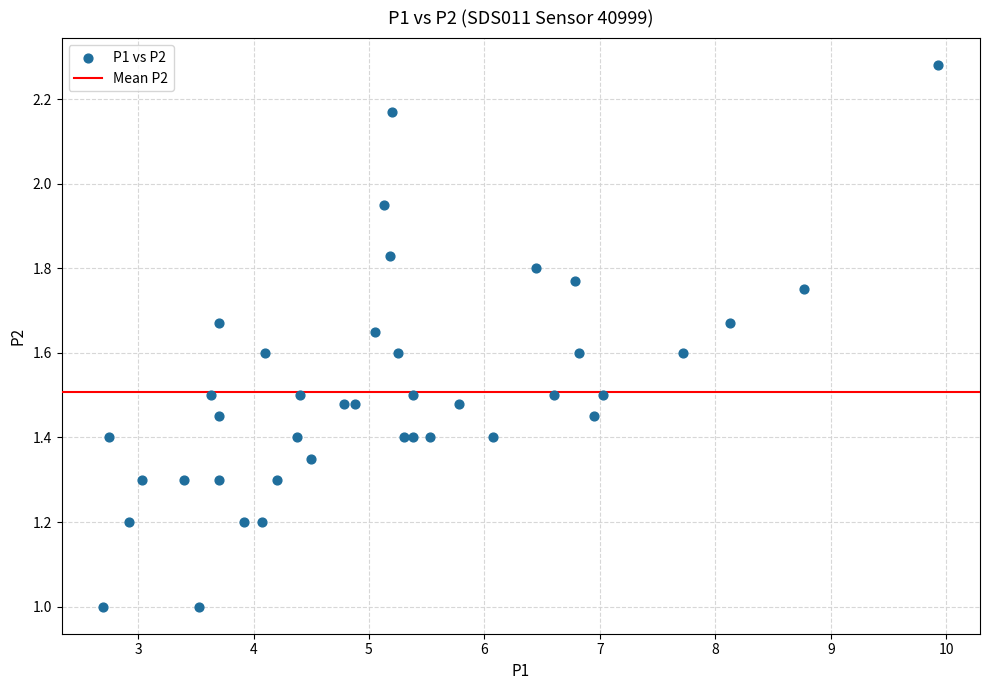

What is the range of X values (max minus min)?

7.2